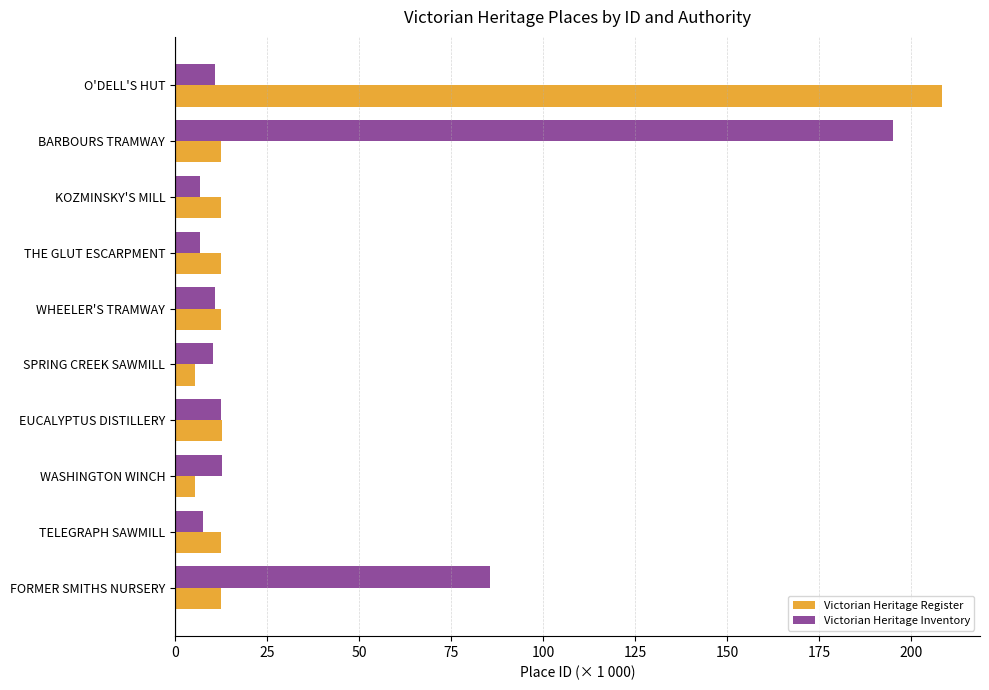

Is it true that Victorian Heritage Register equals 20.4 at KOZMINSKY'S MILL?

False